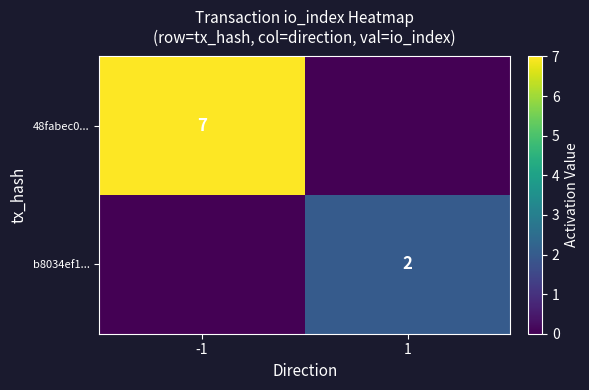

How many categories are shown in the chart?

2